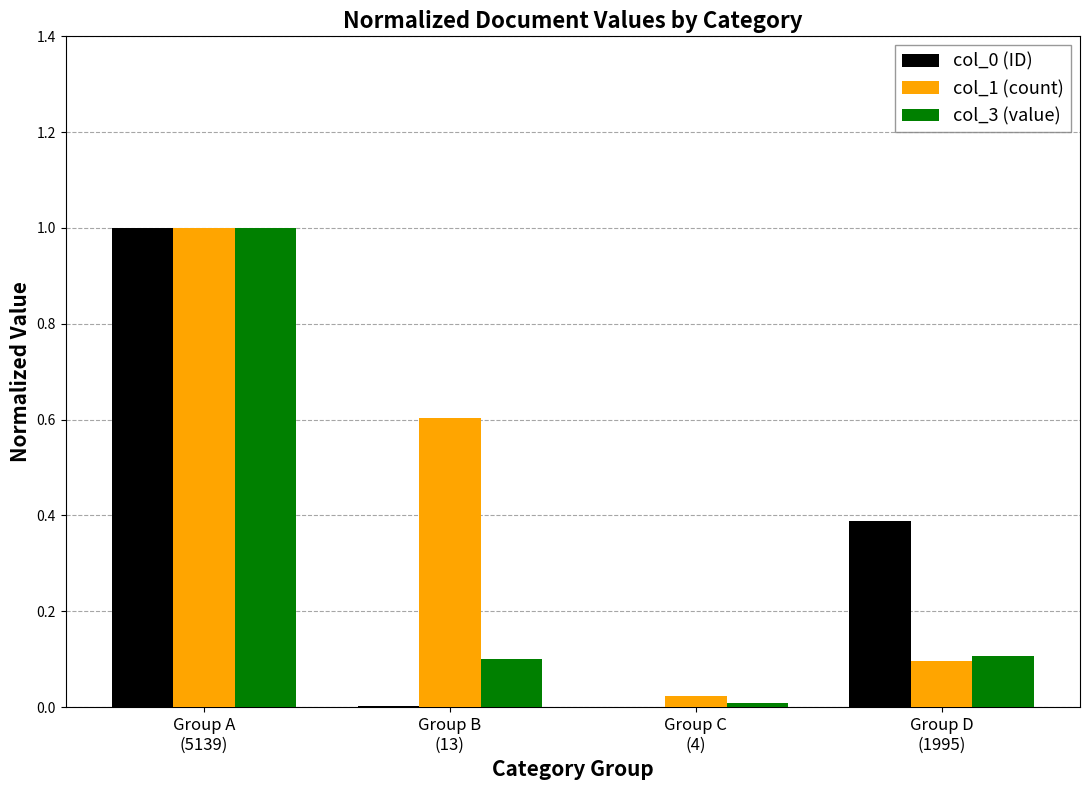

The value of col_1 (count) at Group B
(13) is 0.9. True or false?

False